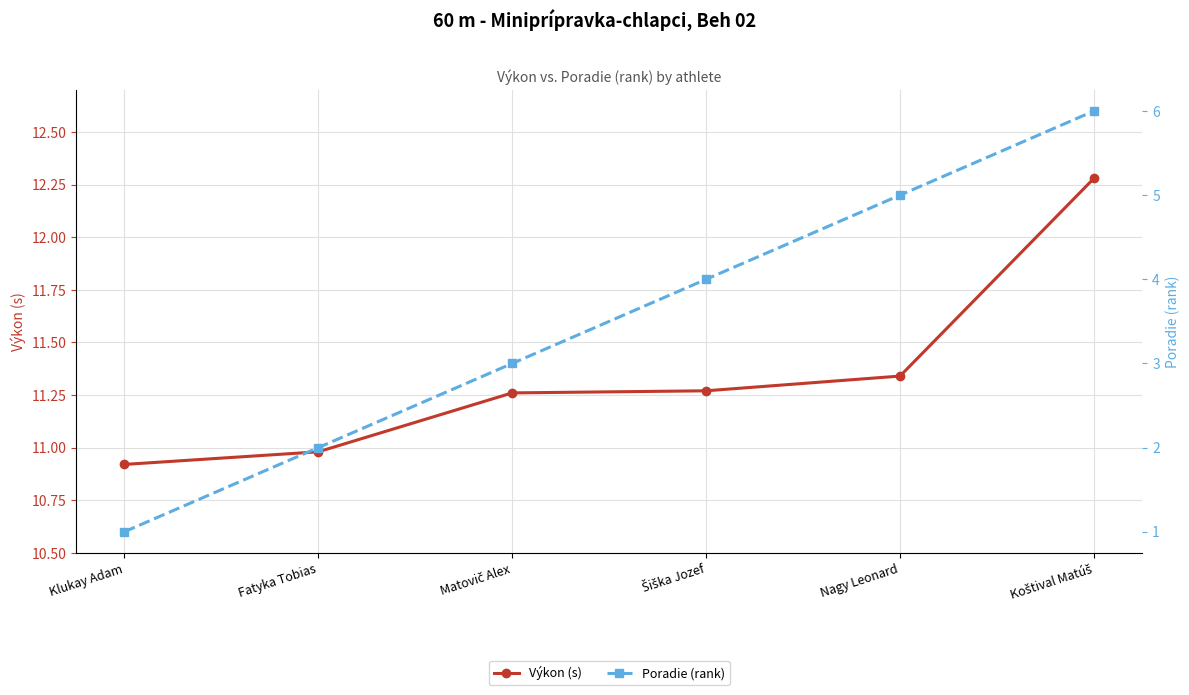

At which label does Výkon (s) reach its minimum?

Klukay Adam